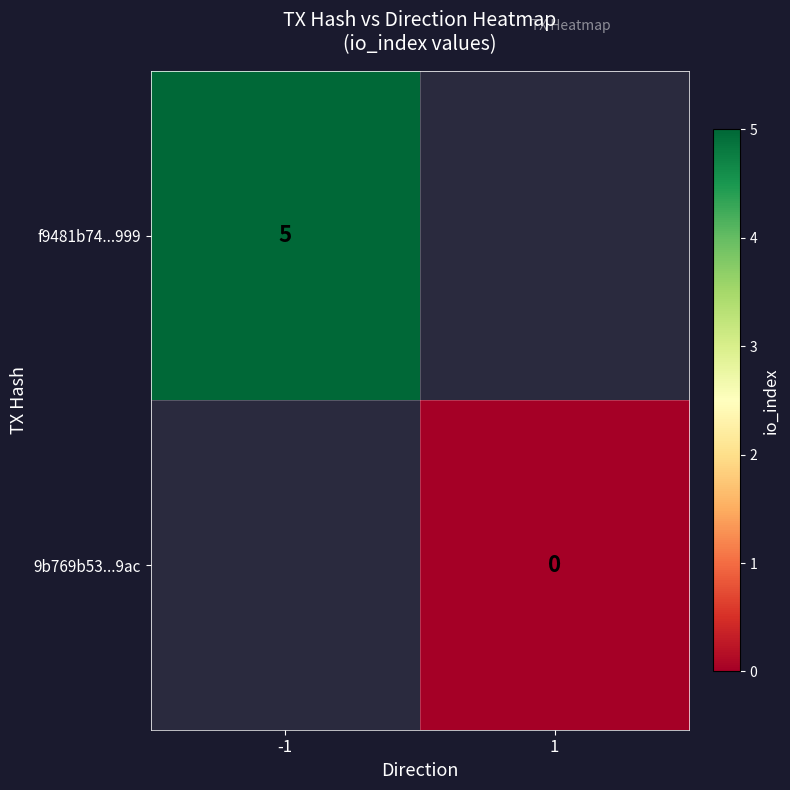

At how many categories does at least one series exceed 1?

1